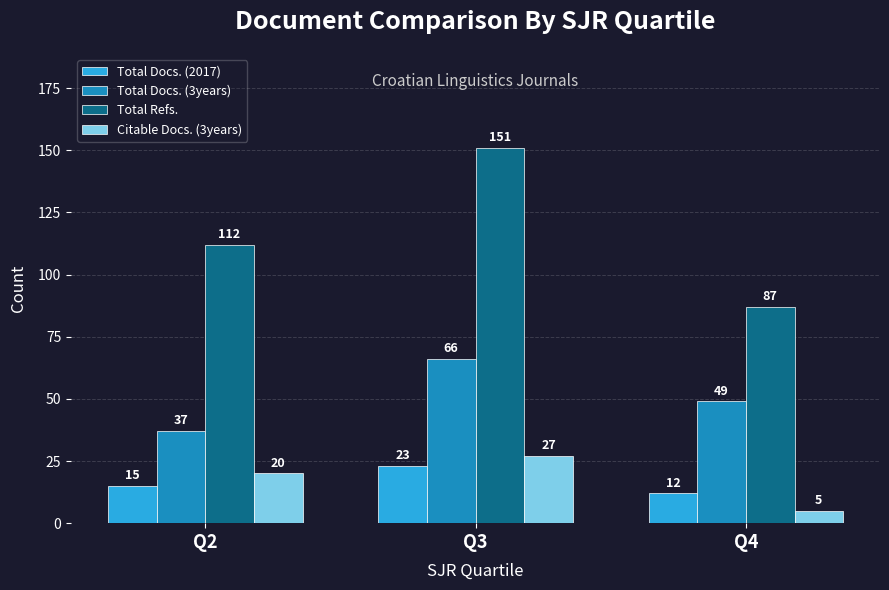

What is the difference between the highest and lowest values at Q4?

82